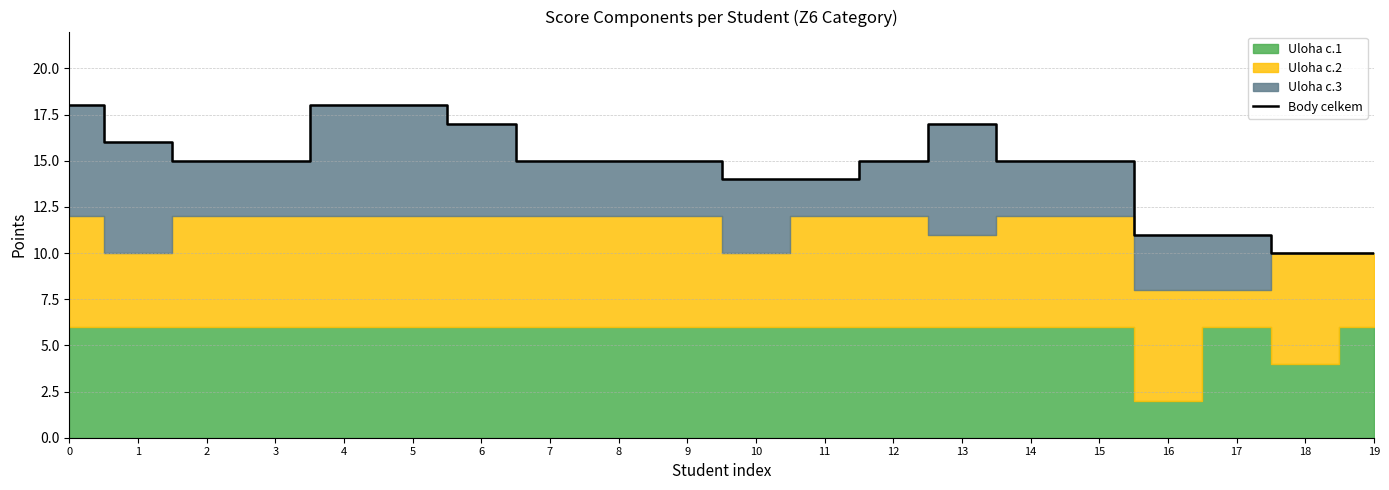

How many values exceed 15?

6